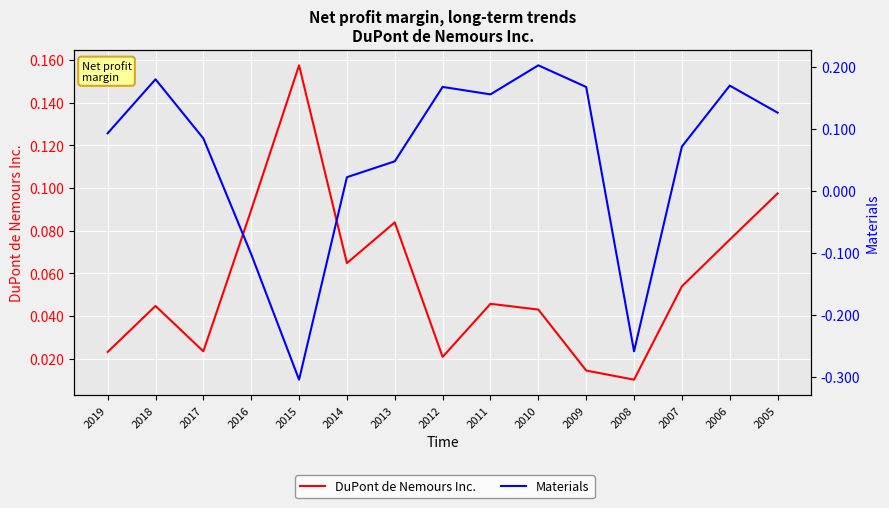

What is the total value across all series at 2017?

0.1